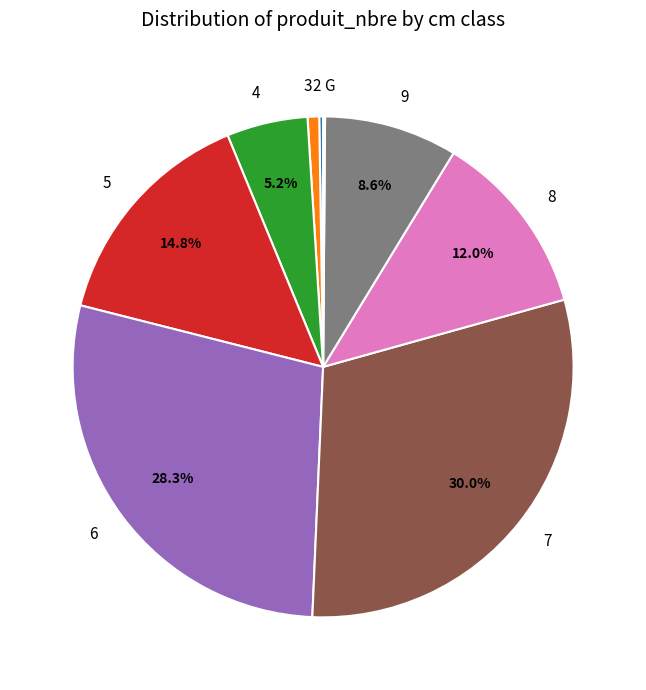

To the nearest percent, what is the difference between the largest and smallest slice percentages?

30%